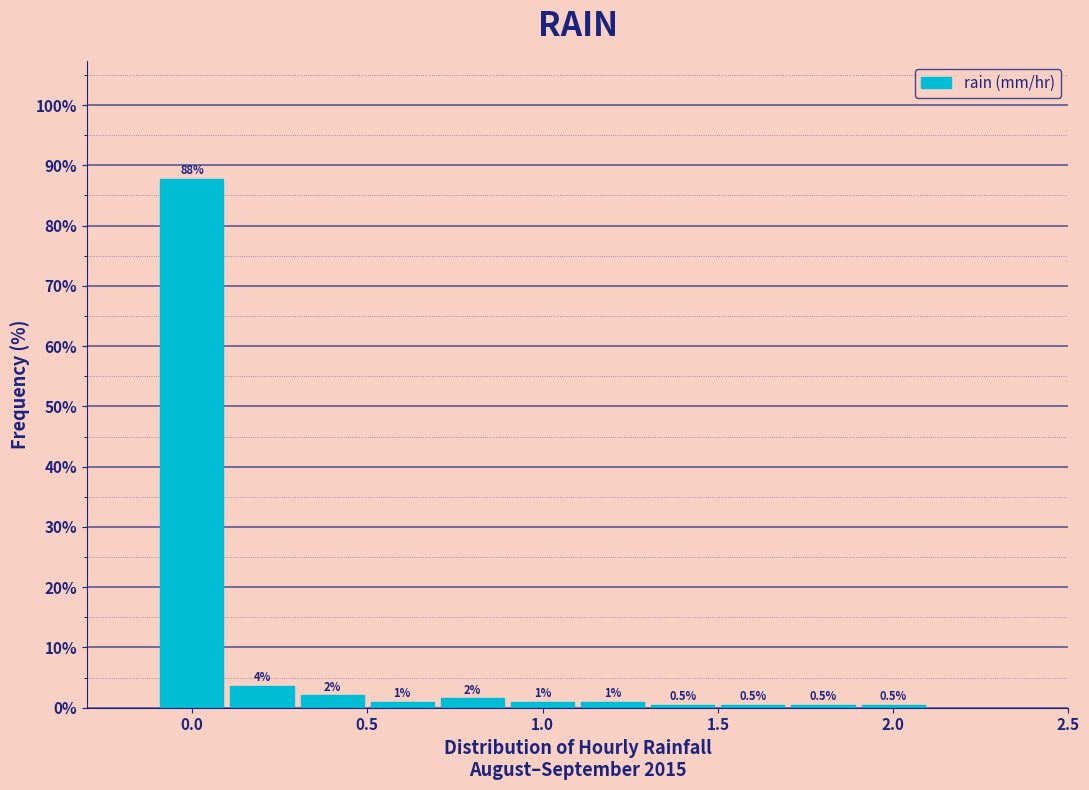

Over which range of the x-axis is the bar tallest?

-0.1 to 0.1